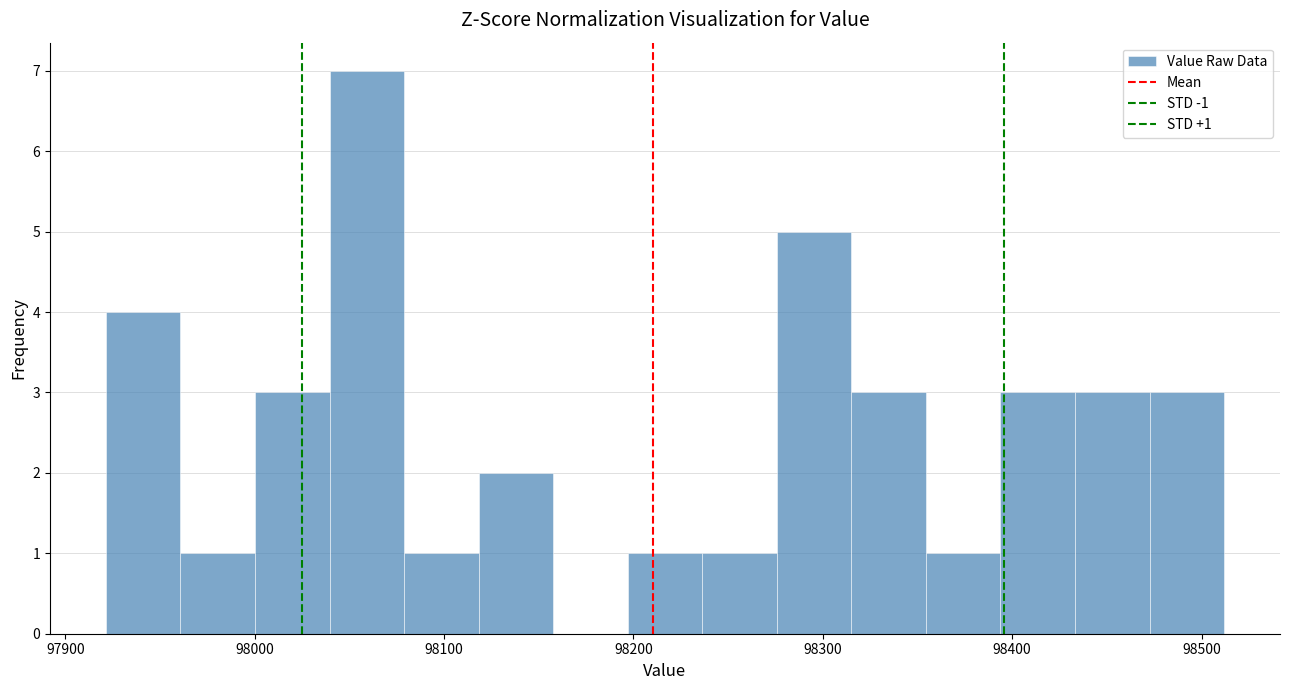

Read against the x-axis, roughly where is the centre of the tallest bar?

98060